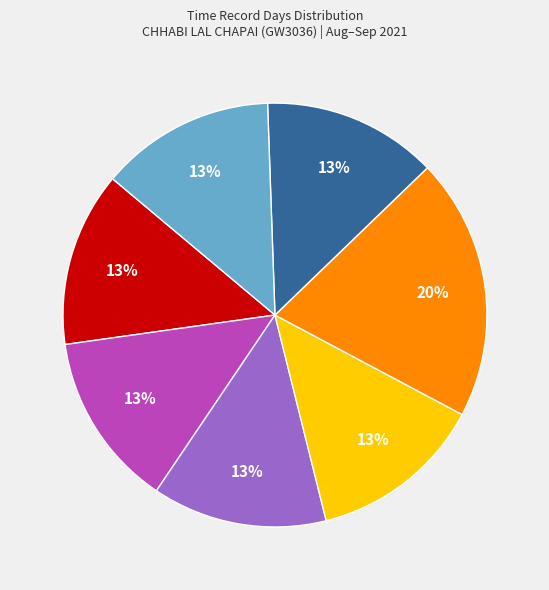

To the nearest percent, what is the average slice percentage?

14%